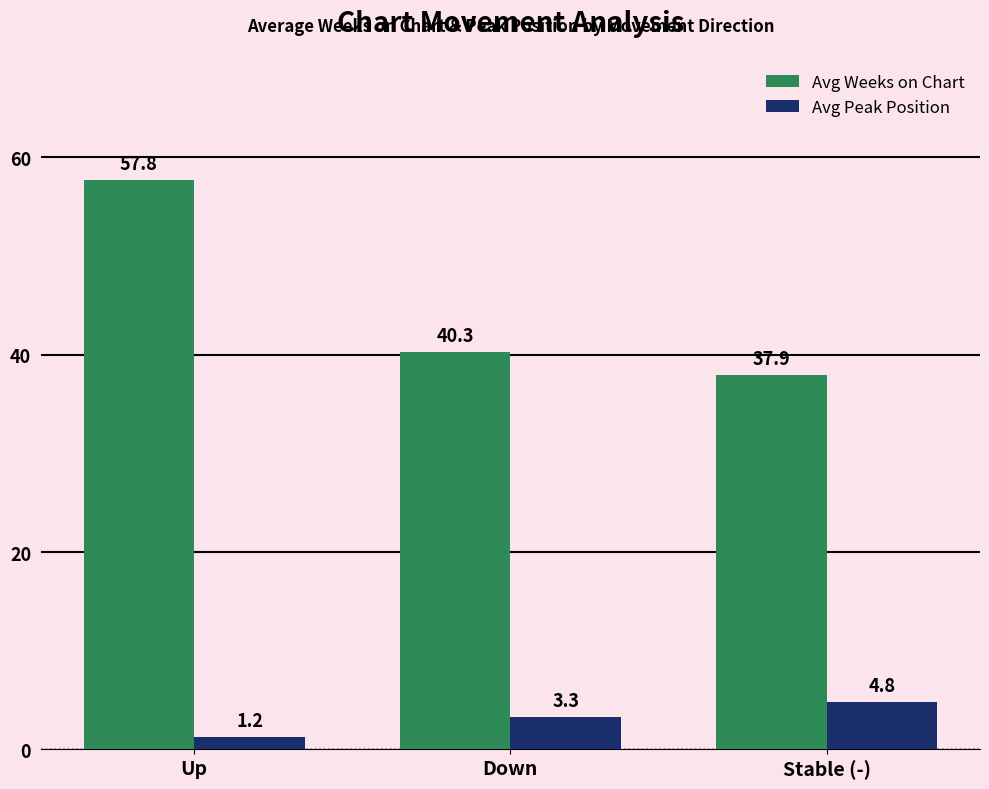

Where does the Avg Peak Position series first go above 3?

Down